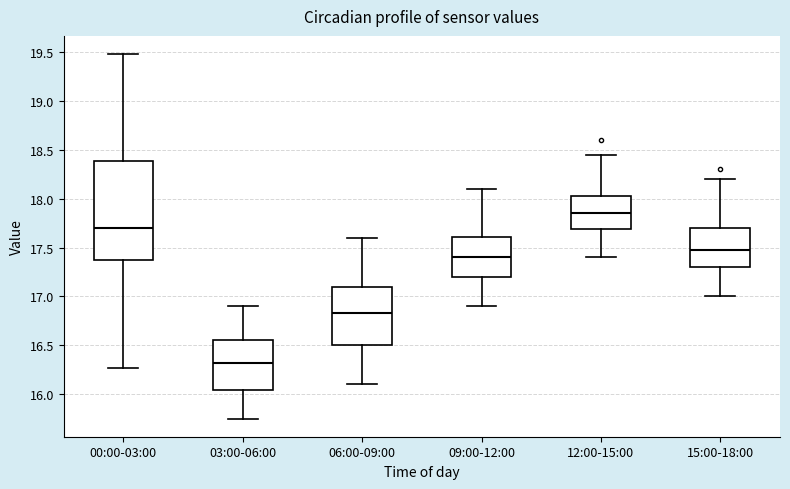

Which box is the tallest, from its lower edge to its upper edge?

00:00-03:00